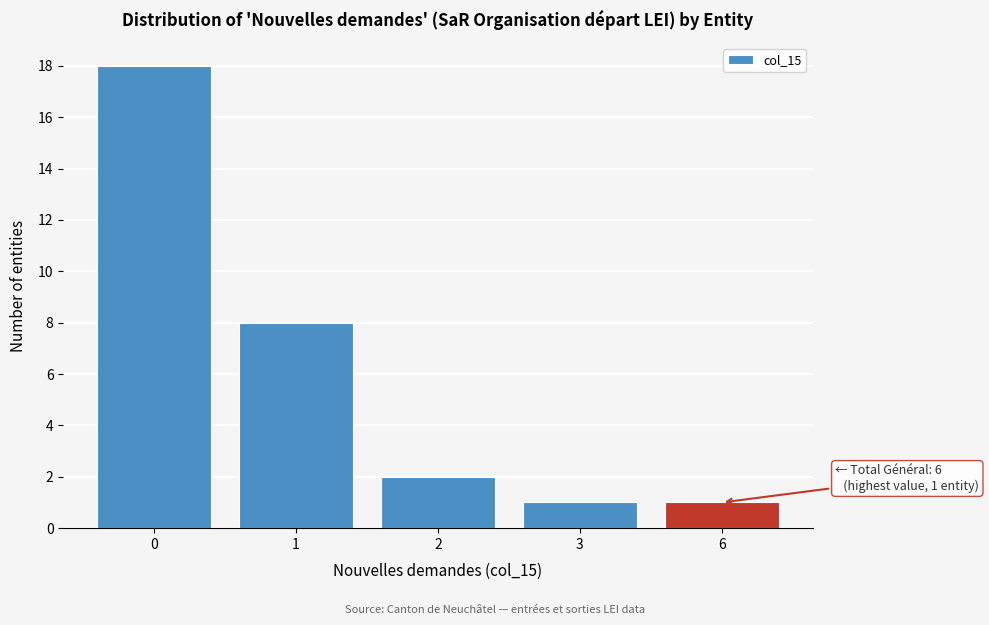

Reading left to right, list all the values displayed in this chart.

18	8	2	1	1